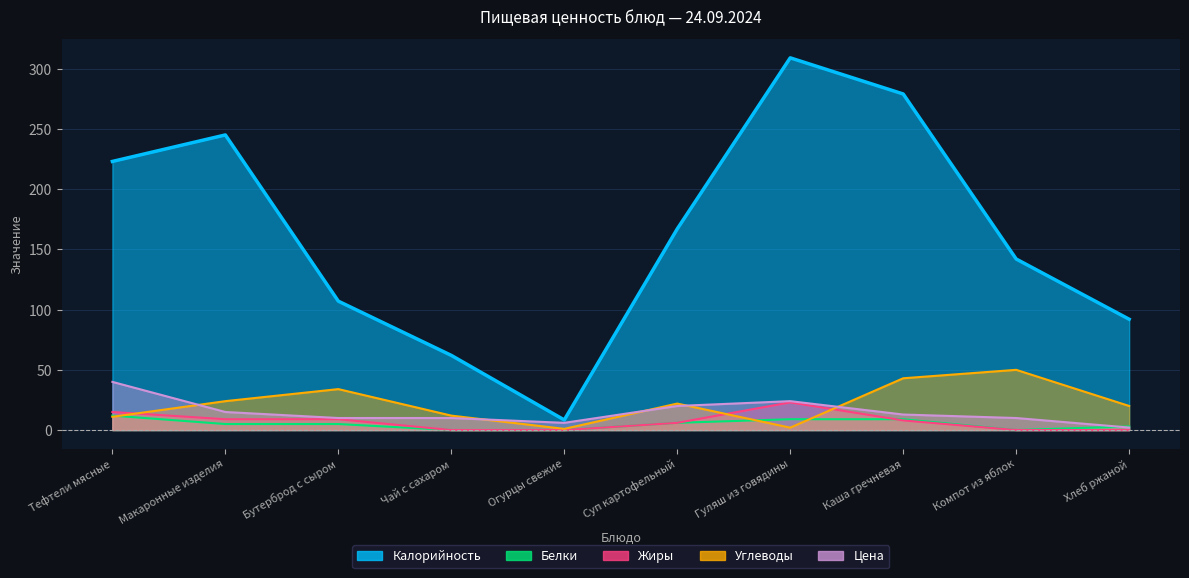

The Жиры series shows 8.0 at Каша гречневая. True or false?

True